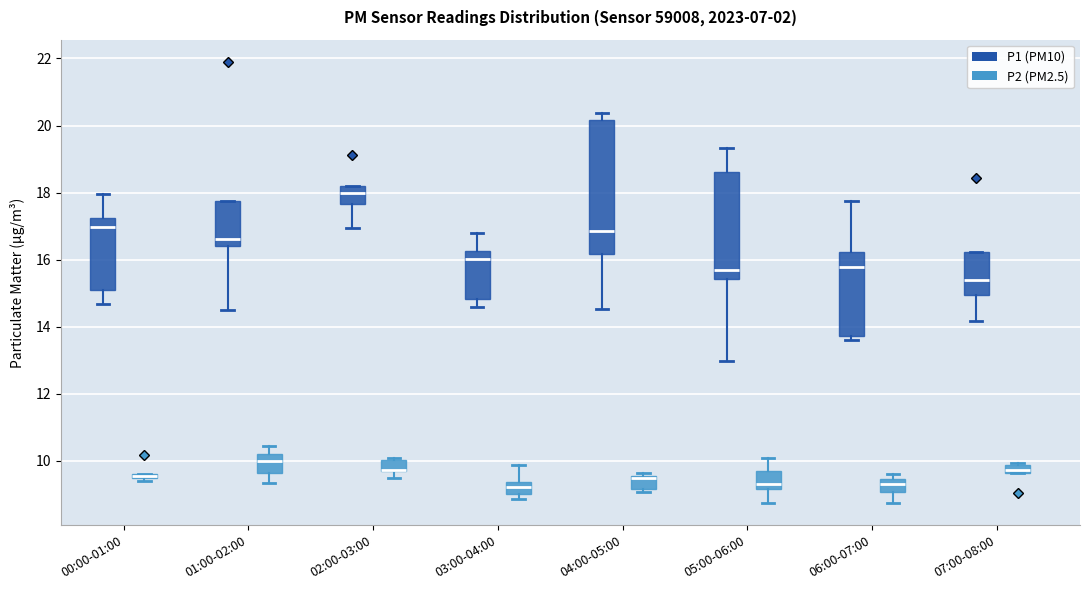

Where is the lower edge of the box for 04:00-05:00 (P2 (PM2.5)) on the y-axis? The values are not printed on the chart, so give them approximately, as read against the axis.

9.2